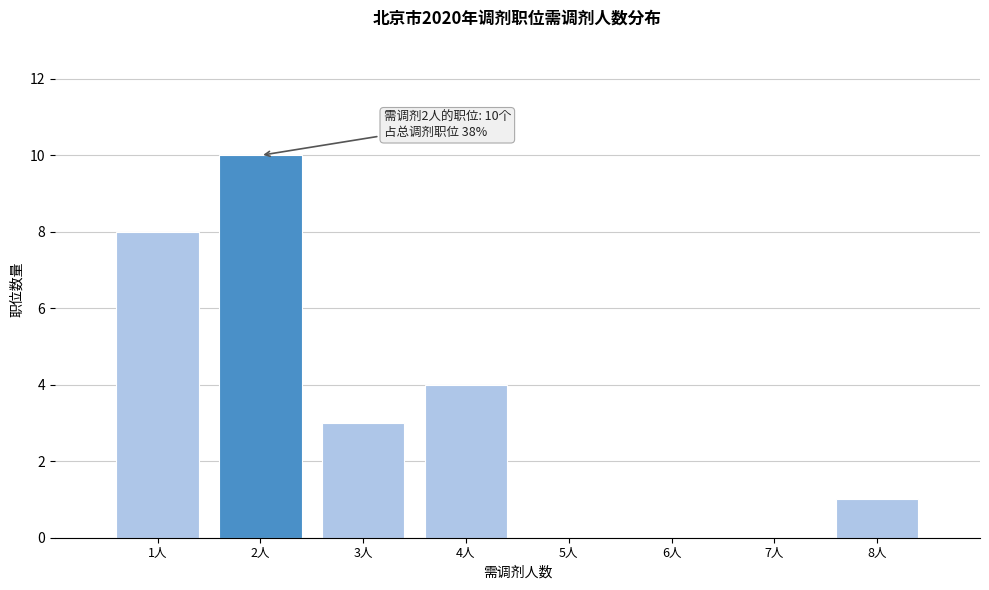

Which range on the x-axis has the tallest bar?

1.5 to 2.5